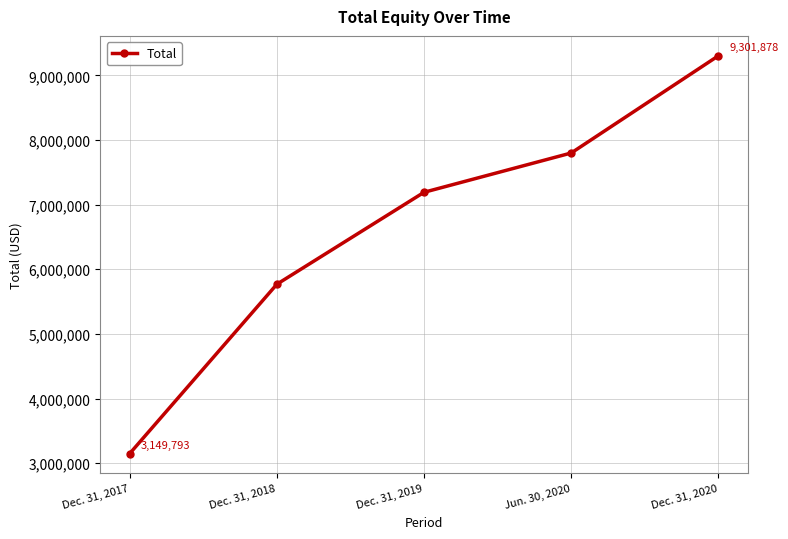

At which label is the value closest to 6225835?

Dec. 31, 2018